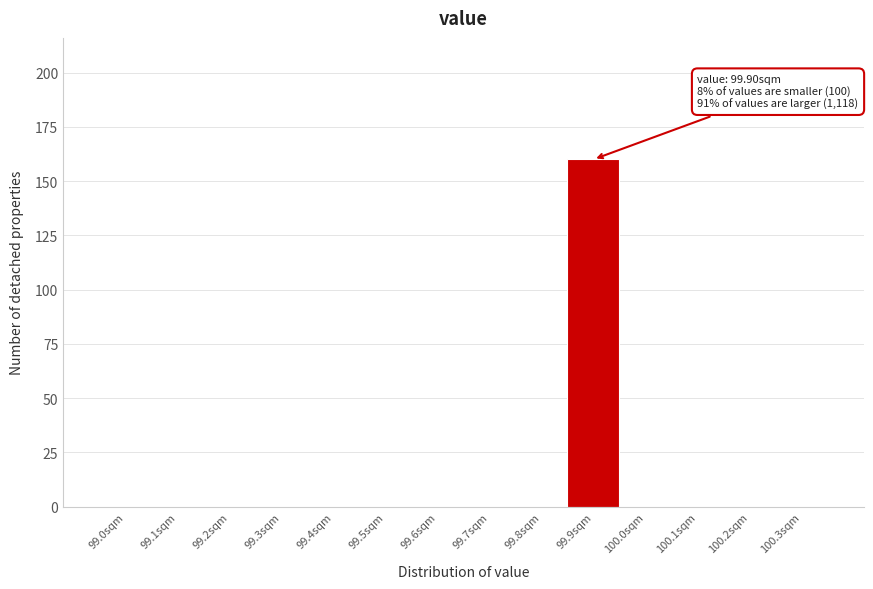

Reading left to right, list all the values displayed in this chart.

99.0sqm=0	99.1sqm=0	99.2sqm=0	99.3sqm=0	99.4sqm=0	99.5sqm=0	99.6sqm=0	99.7sqm=0	99.8sqm=0	99.9sqm=160	100.0sqm=0	100.1sqm=0	100.2sqm=0	100.3sqm=0